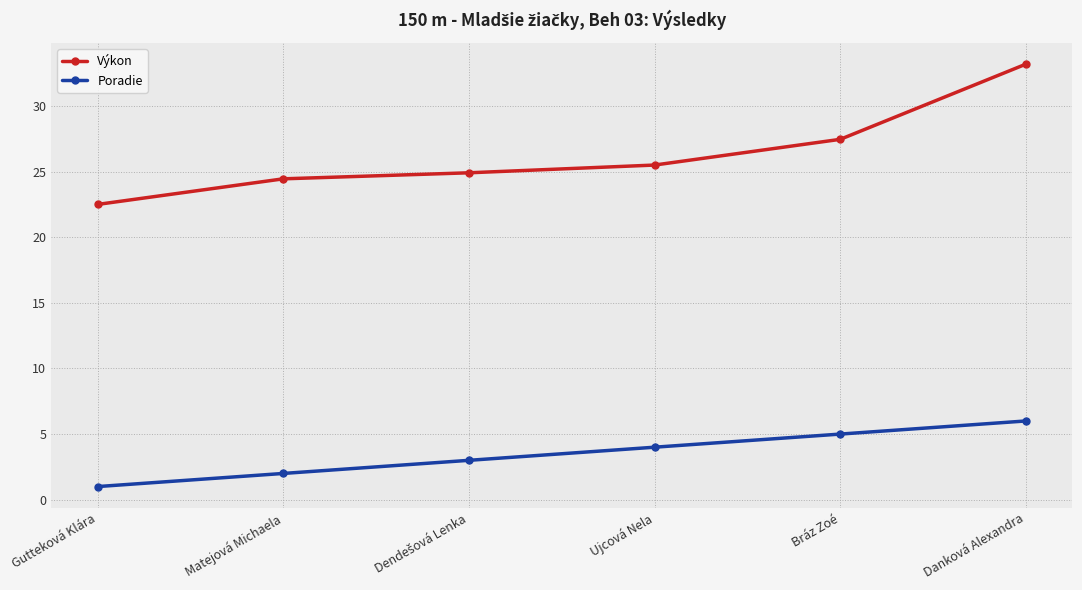

Between Gutteková Klára and Matejová Michaela, which series saw the biggest shift?

Výkon